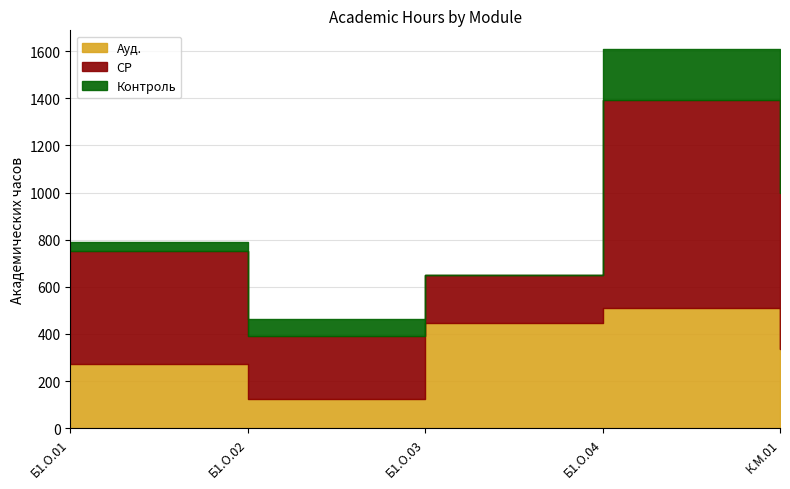

True or false: Контроль and Ауд. intersect in this chart.

False